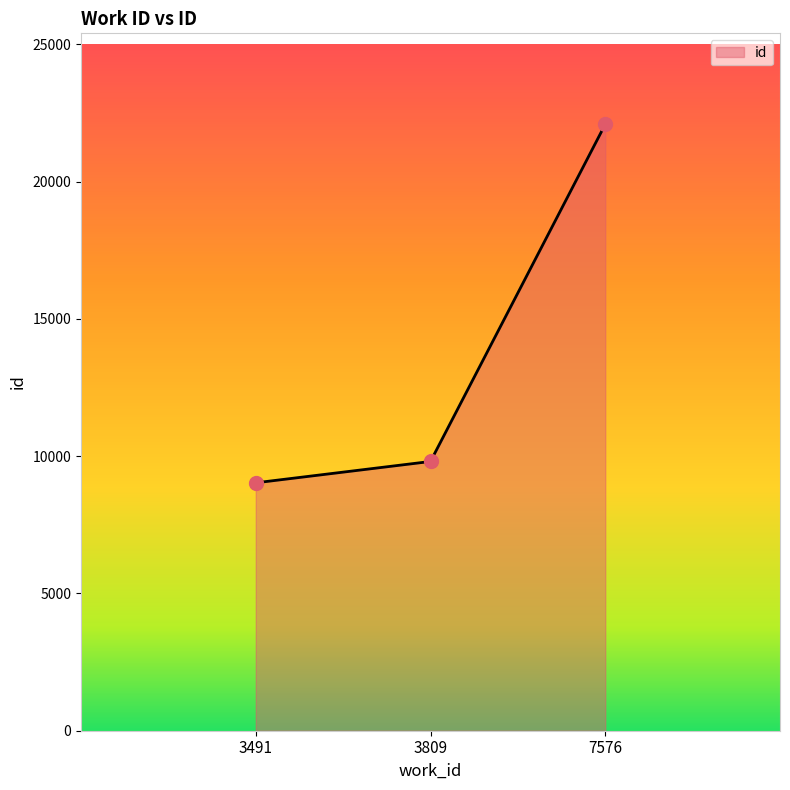

What is the ratio of the value at 3491 to the value at 3809?

0.9